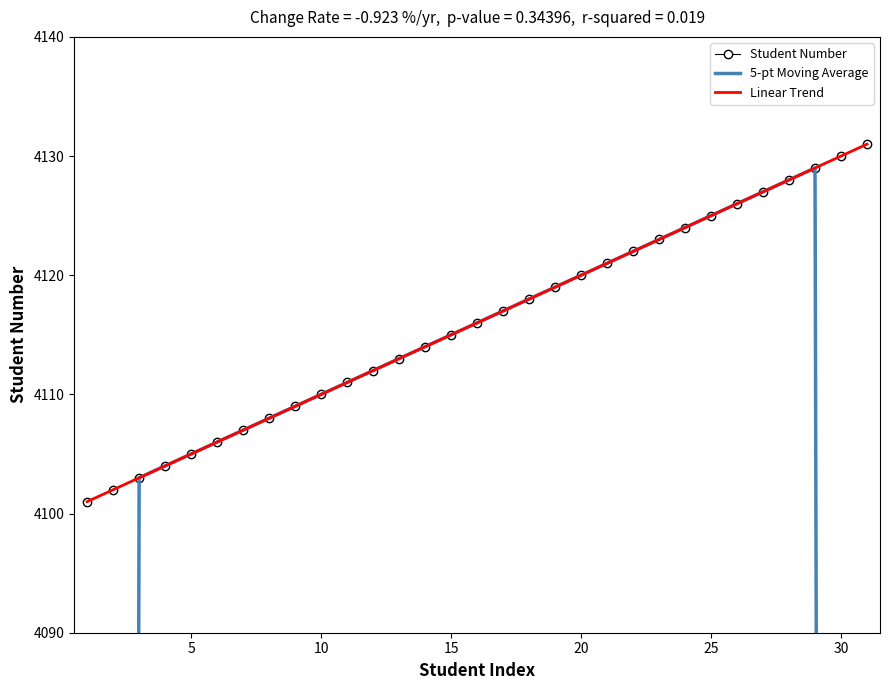

Is this an area chart (filled region under the line)?

No